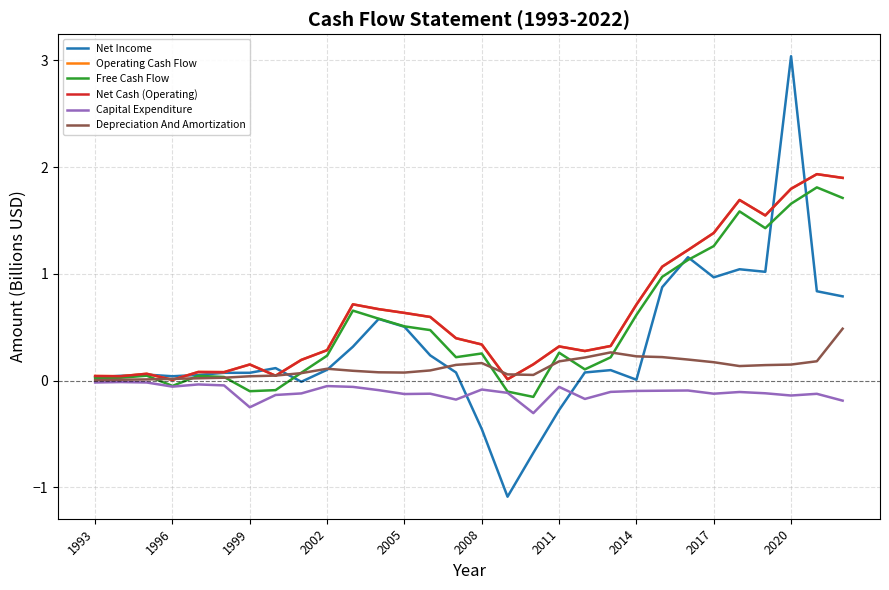

Is this an area chart (filled region under the line)?

No